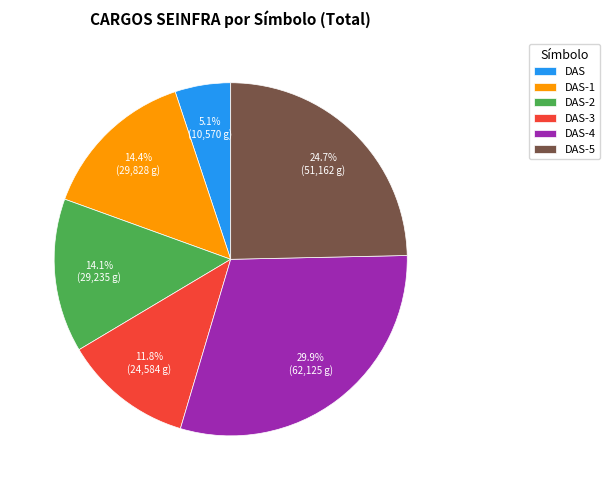

Which has a higher value, DAS-3 or DAS?

DAS-3